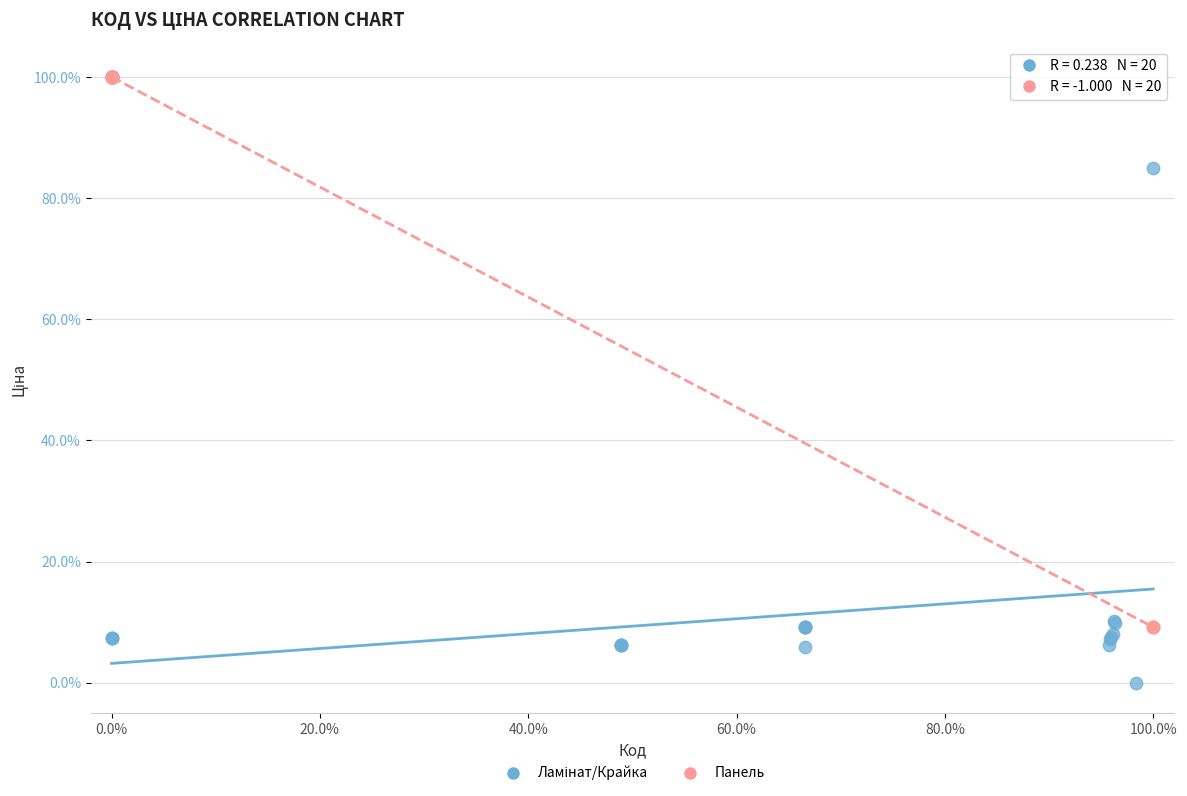

Which series has the widest spread of Y values?

Панель